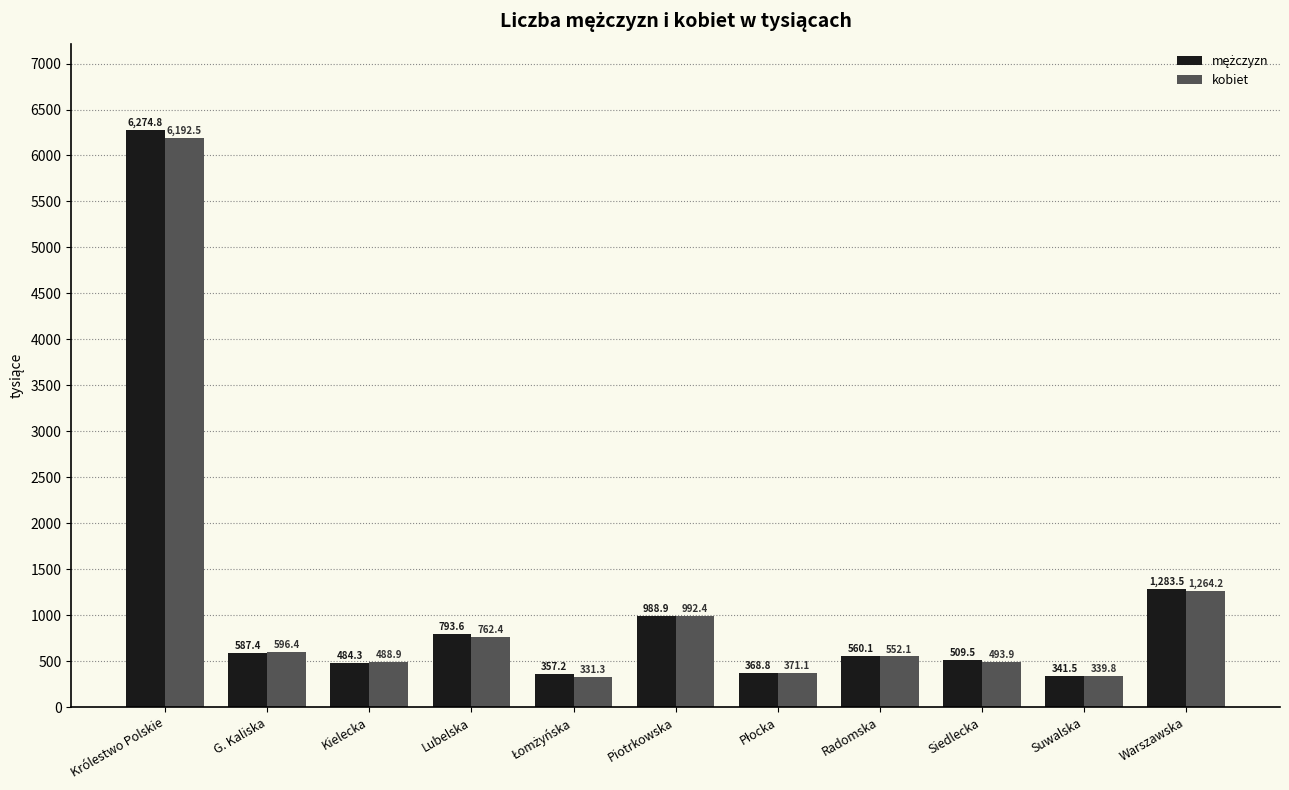

At which category does the chart reach its peak across all series?

Królestwo Polskie